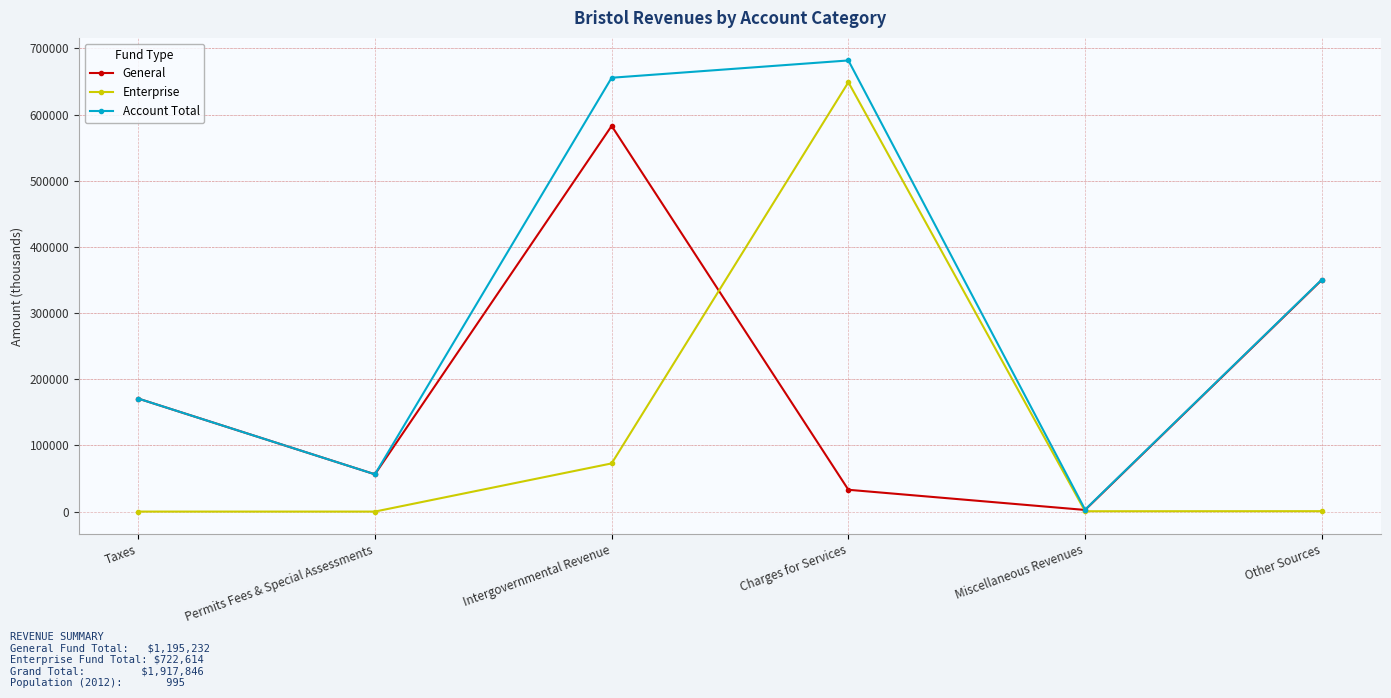

In General, how many points are lower than both neighbors (excluding endpoints)?

2